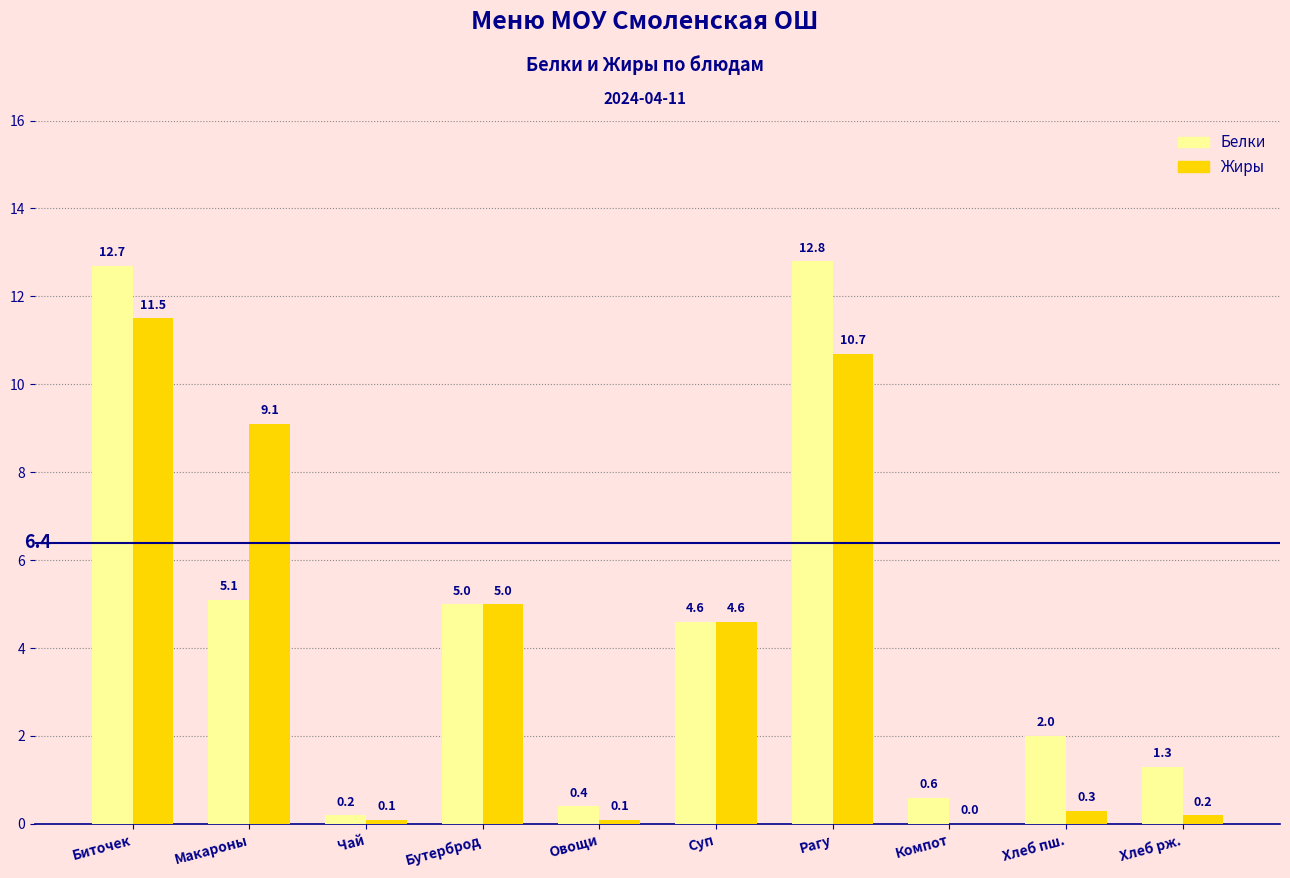

What is the approximate value of Жиры at Чай?

0.1